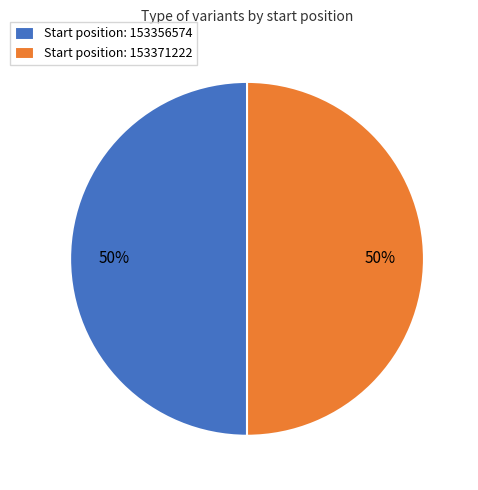

Count the number of slices in the pie.

2